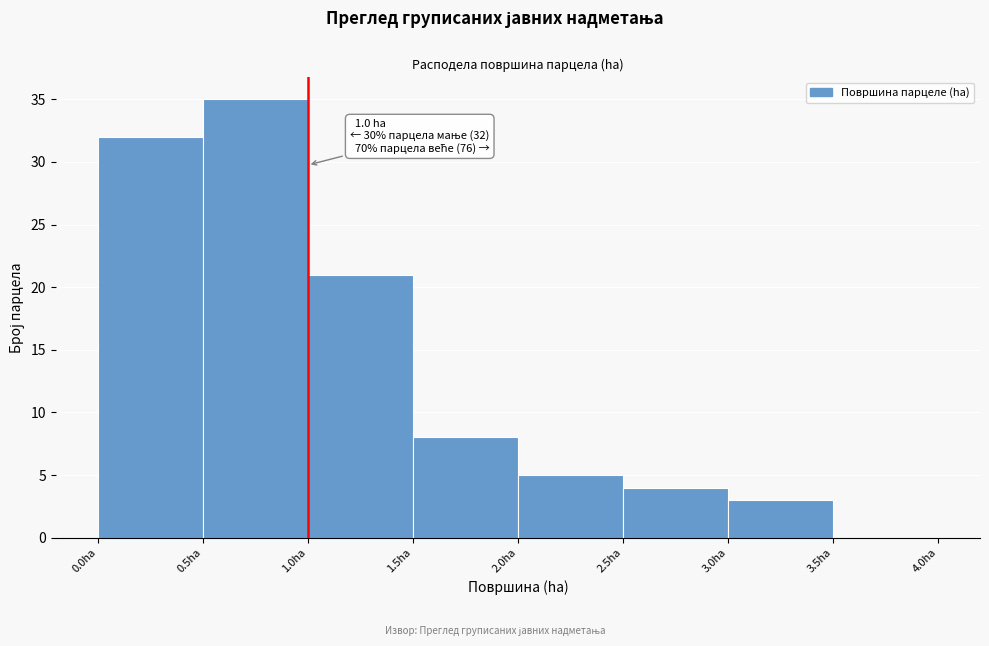

Which range on the x-axis has the tallest bar?

0.5 to 1.0